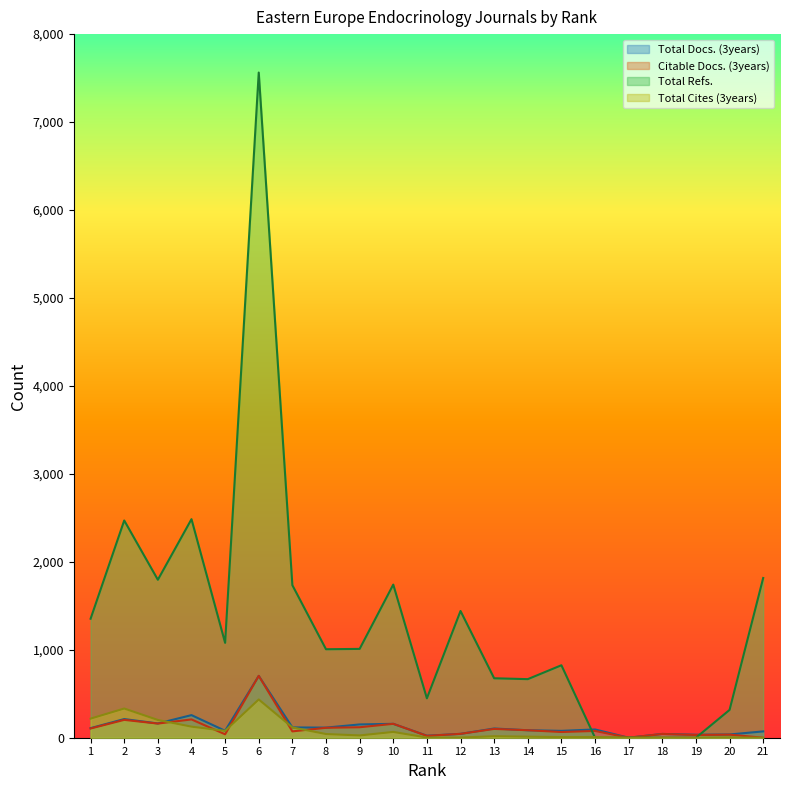

True or false: Total Cites (3years) has a value of 11 at 9.

False